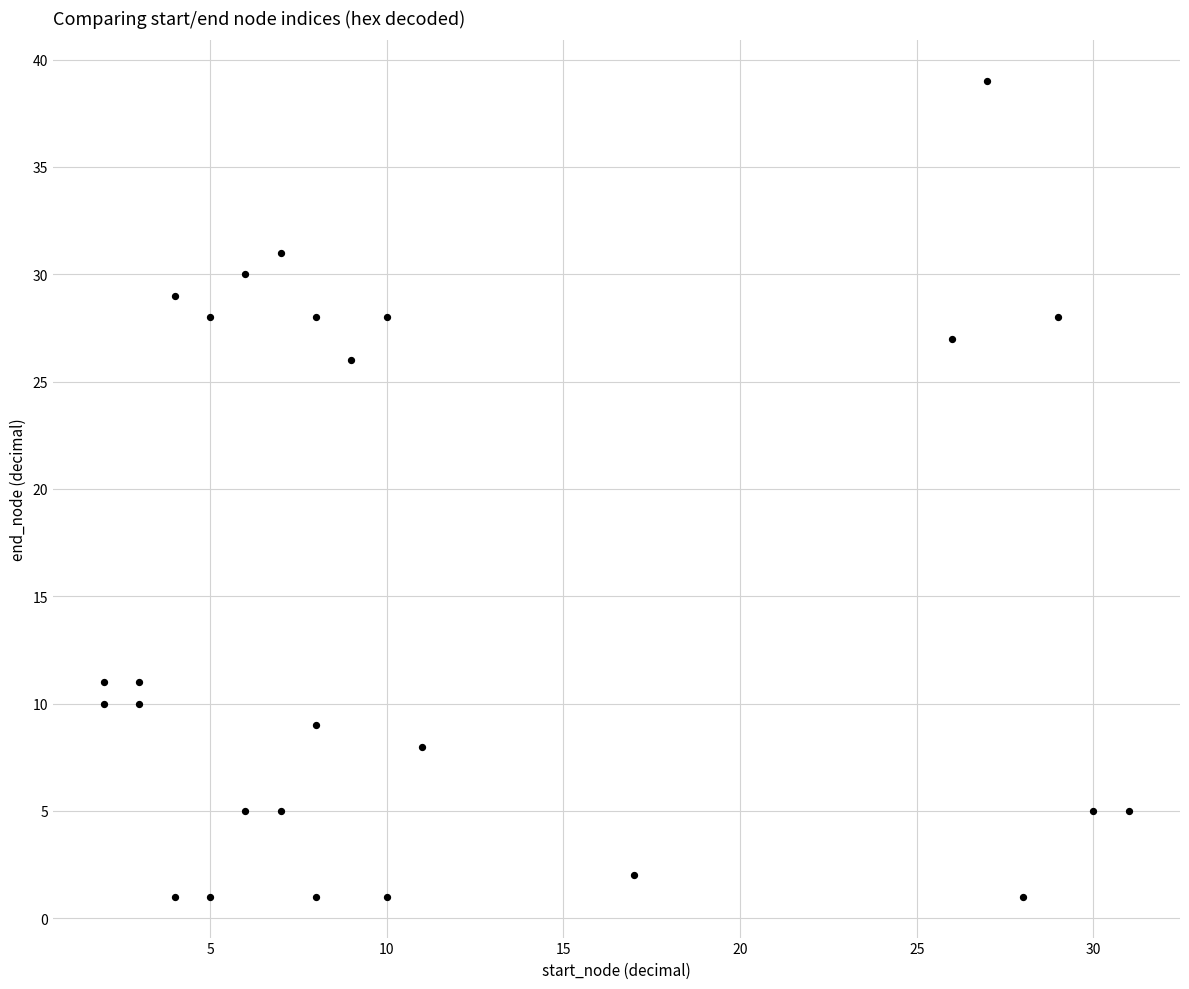

What is the range of Y values (max minus min)?

38